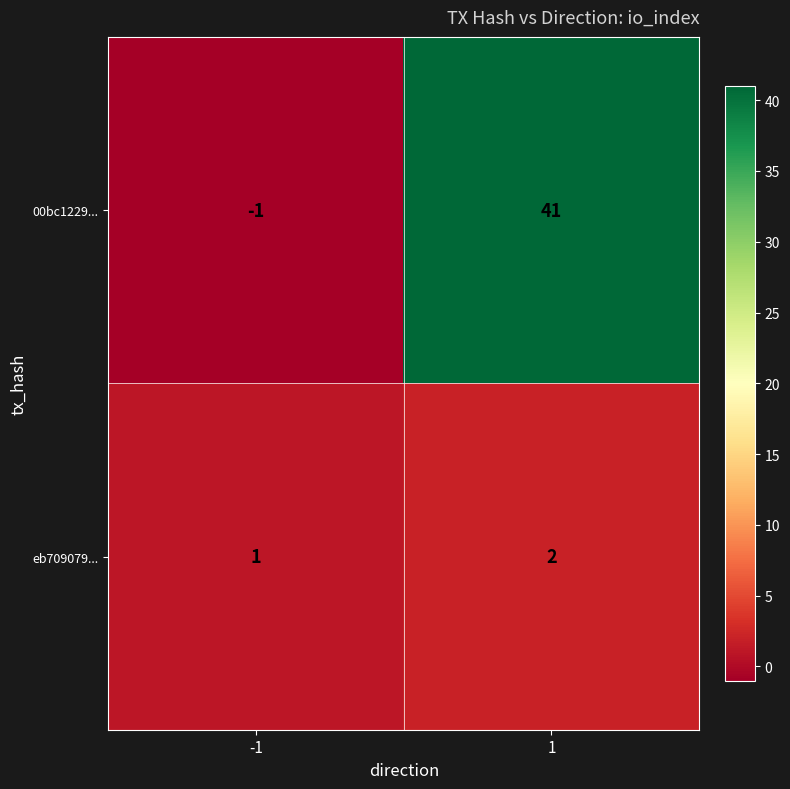

Which series has the largest total across all categories?

00bc1229...